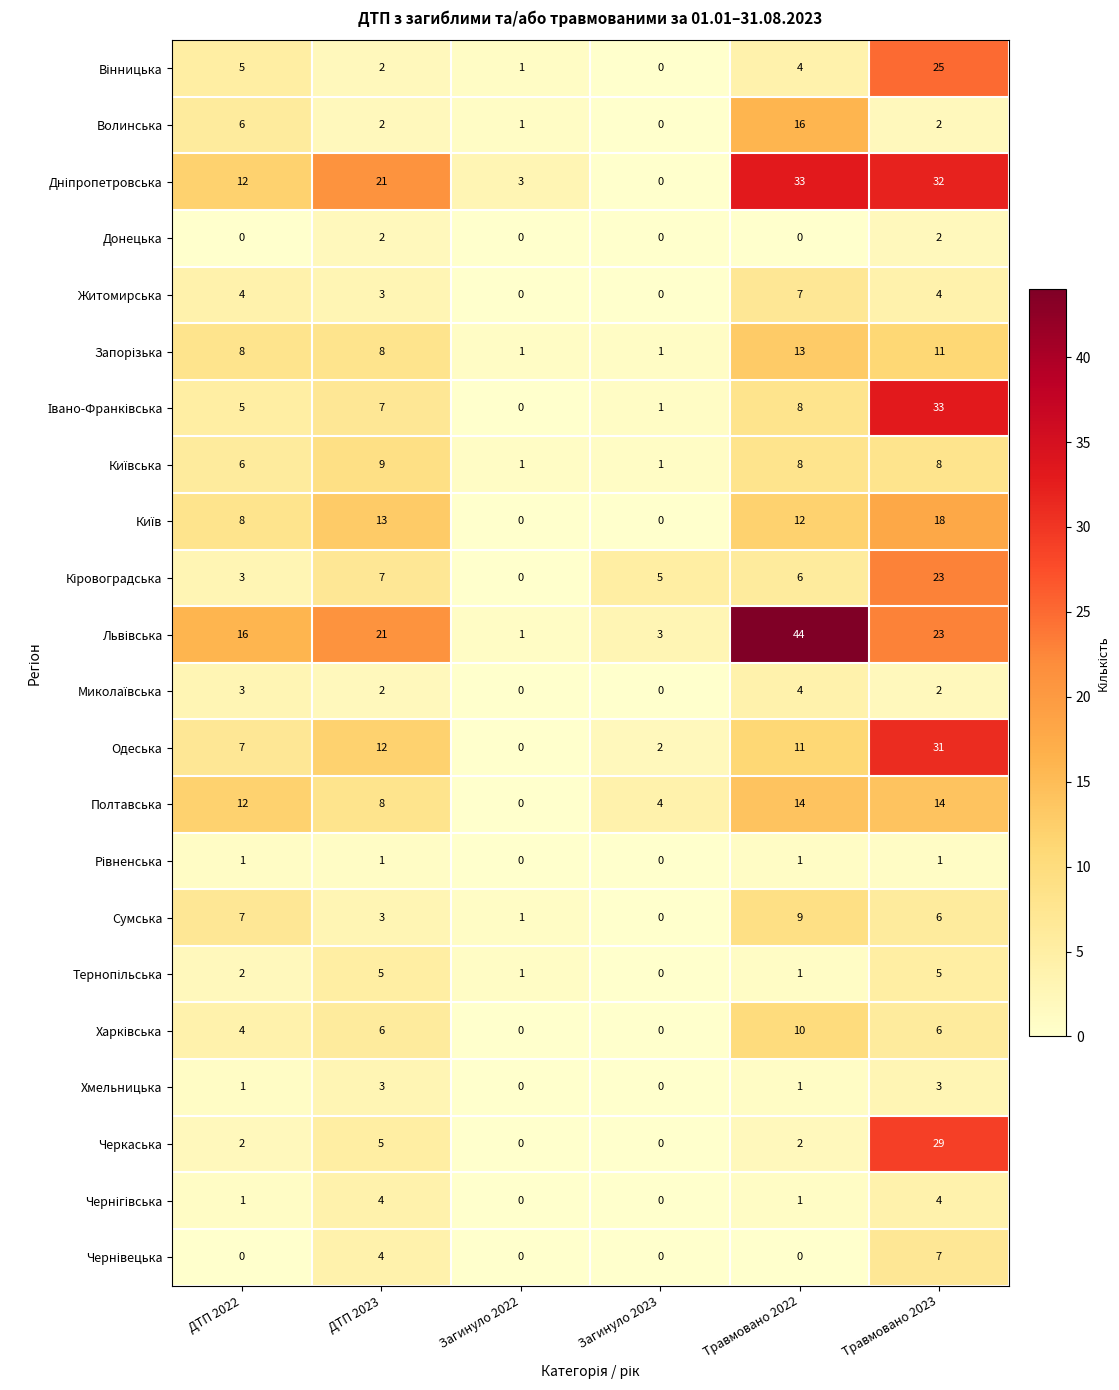

What is the maximum value shown in the chart?

44